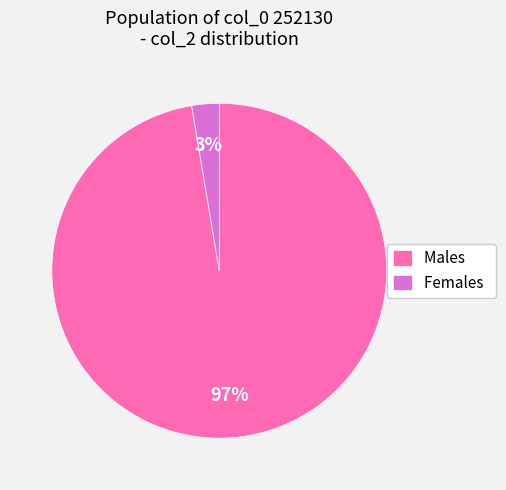

To the nearest percent, what is the average slice percentage?

50%